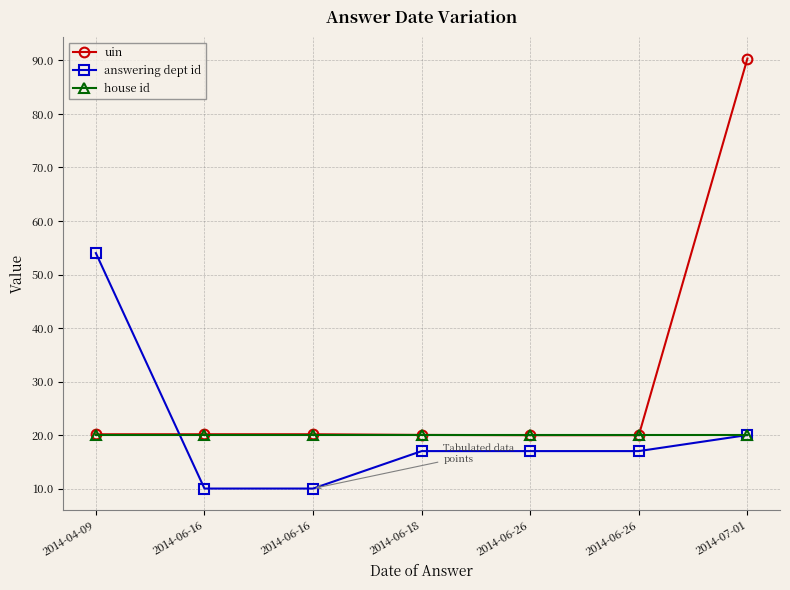

What are all the series names shown in the legend?

uin, answering dept id, house id